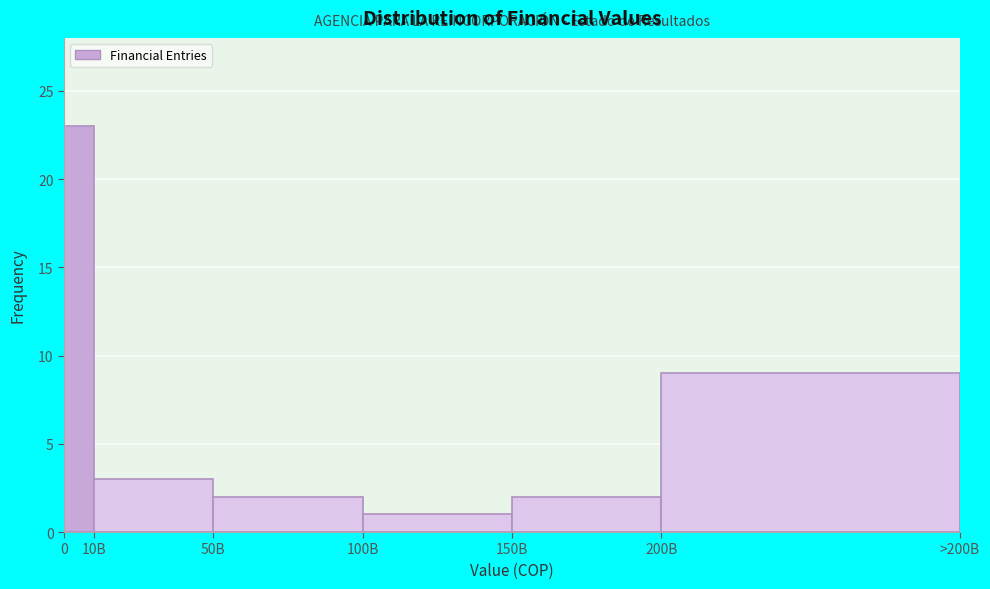

Reading right to left, list all the values displayed in this chart.

9	2	1	2	3	23